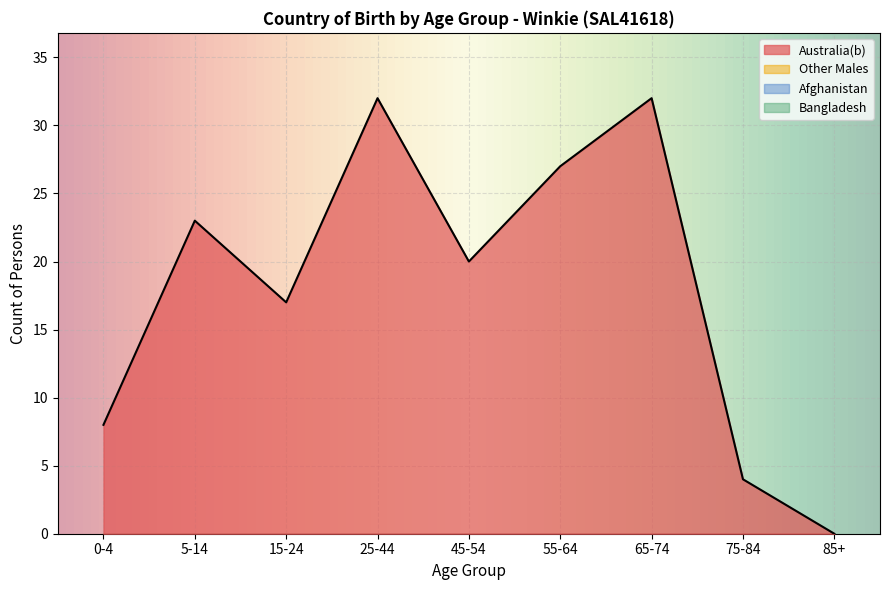

At which category does Males reach its first local valley?

15-24